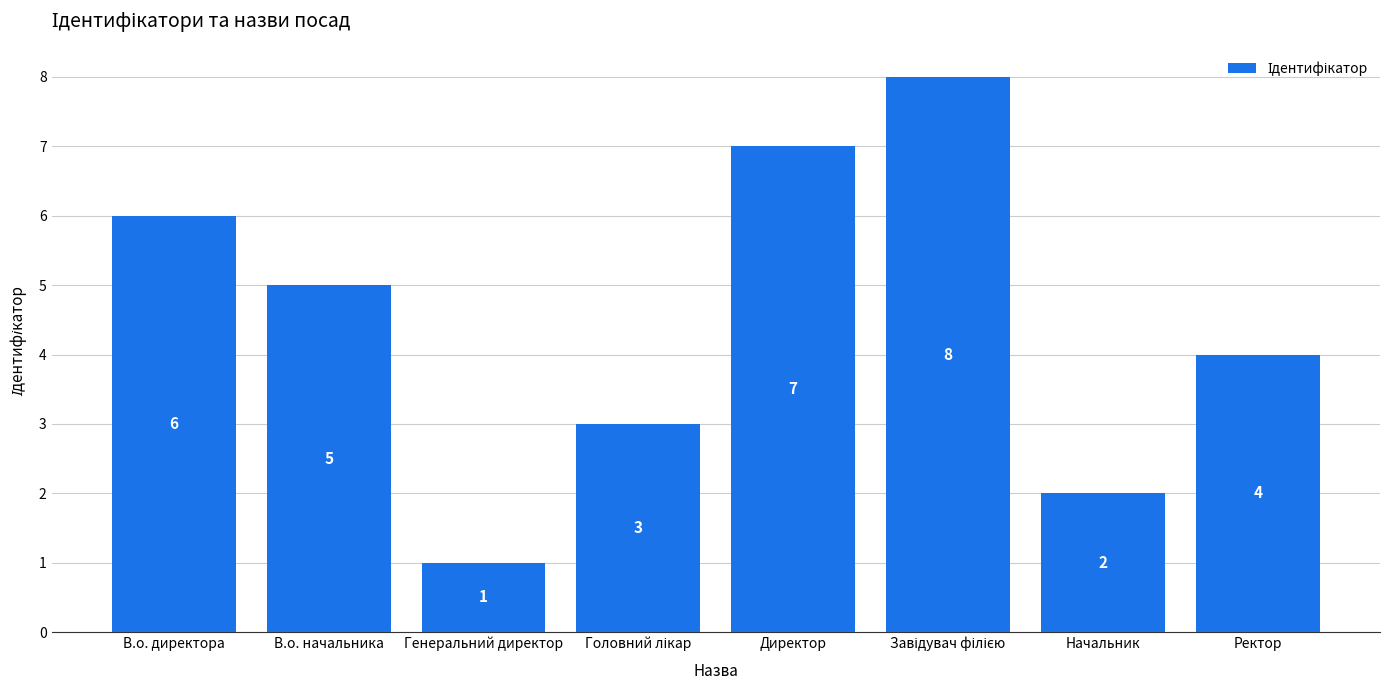

What is the approximate value at Генеральний директор?

1